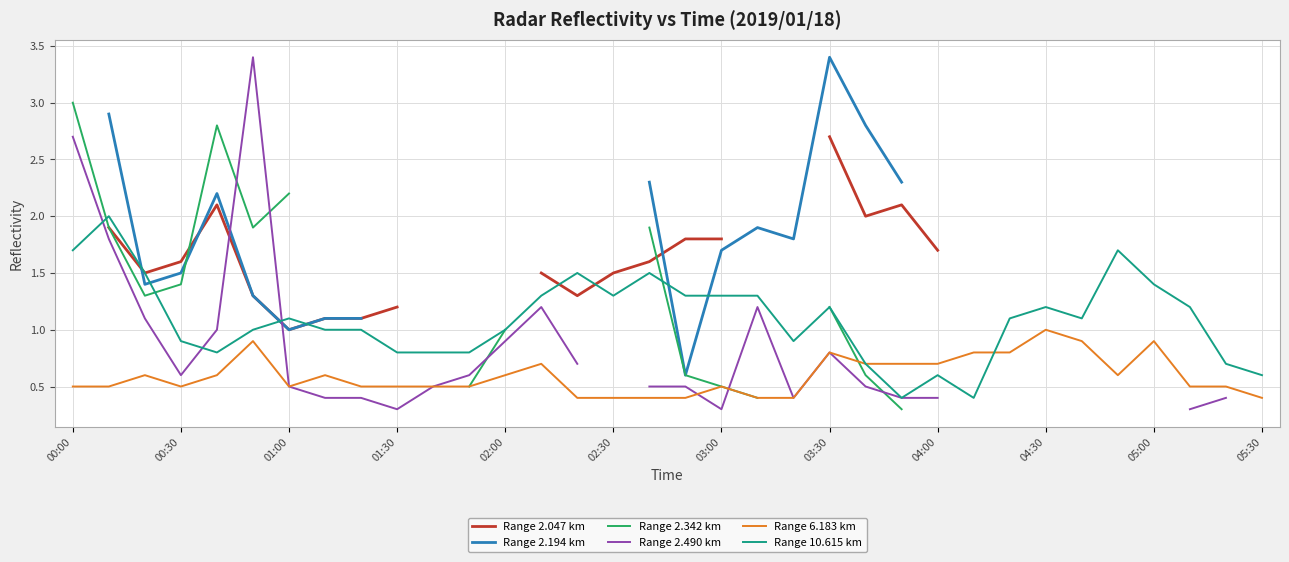

Is it true that Range 10.615 km equals 2.4 at 00:00?

False